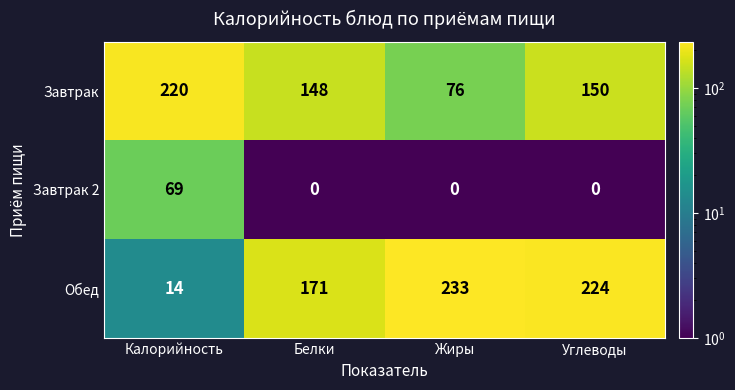

The value of Завтрак at Углеводы is 72. True or false?

False